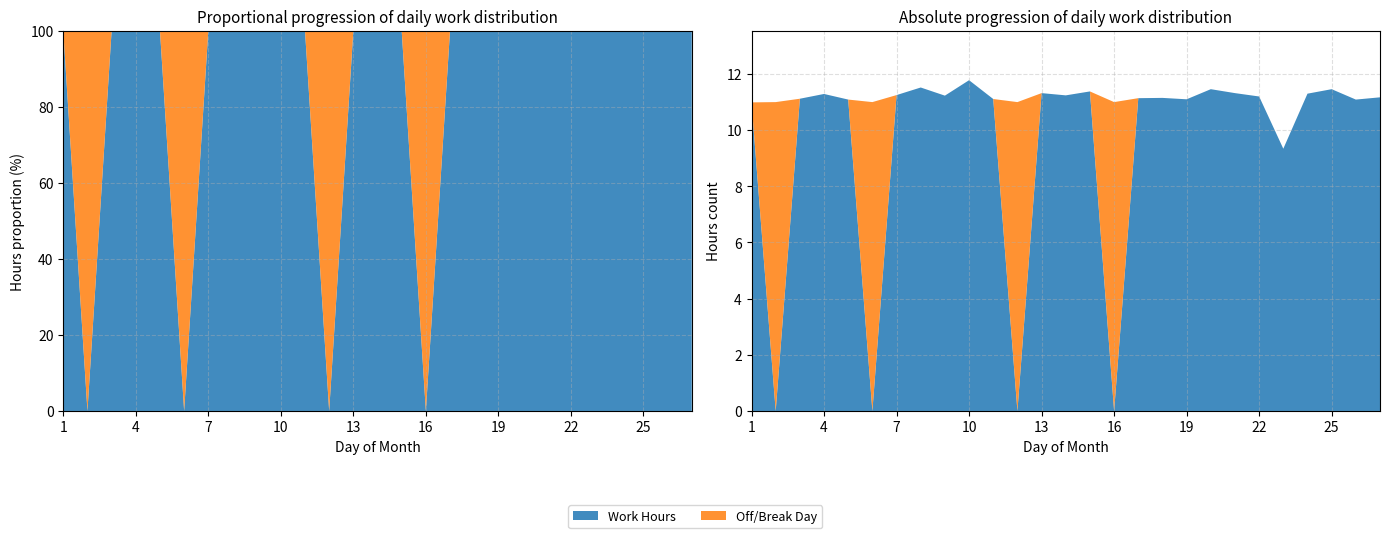

Reading left to right, extract all data points from this chart.

Work Hours: 1=11.0	2=0.0	3=11.1	4=11.3	5=11.1	6=0.0	7=11.2	8=11.5	9=11.2	10=11.8	11=11.1	12=0.0	13=11.3	14=11.2	15=11.4	16=0.0	17=11.1	18=11.2	19=11.1	20=11.5	21=11.3	22=11.2	23=9.3	24=11.3	25=11.5	26=11.1	27=11.2
Off/Break: 1=0.0	2=11.0	3=0.0	4=0.0	5=0.0	6=11.0	7=0.0	8=0.0	9=0.0	10=0.0	11=0.0	12=11.0	13=0.0	14=0.0	15=0.0	16=11.0	17=0.0	18=0.0	19=0.0	20=0.0	21=0.0	22=0.0	23=0.0	24=0.0	25=0.0	26=0.0	27=0.0